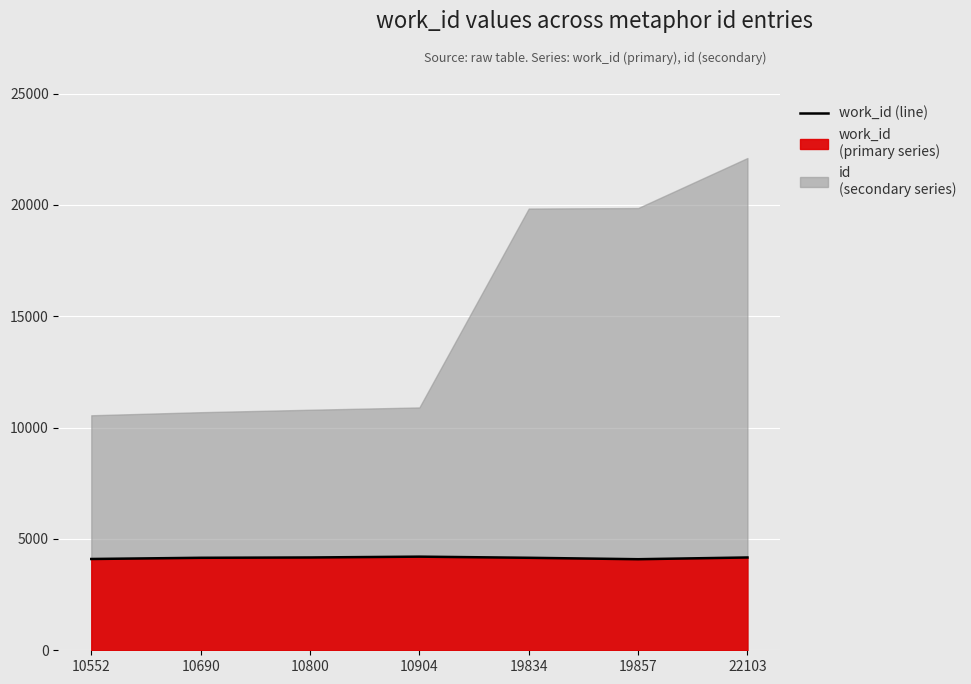

Does the chart display data point markers on the line(s)?

No